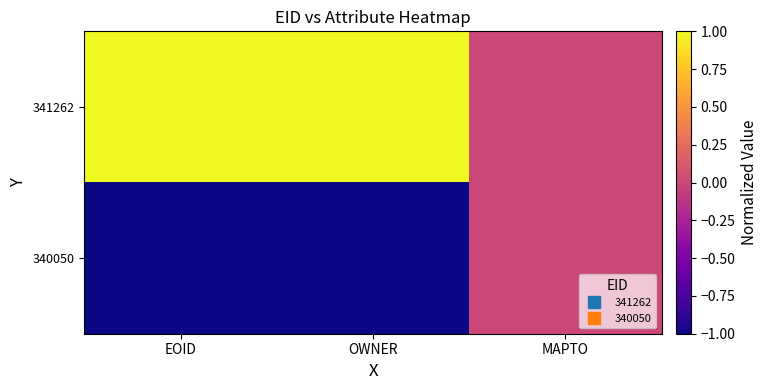

How many categories are shown in the chart?

3